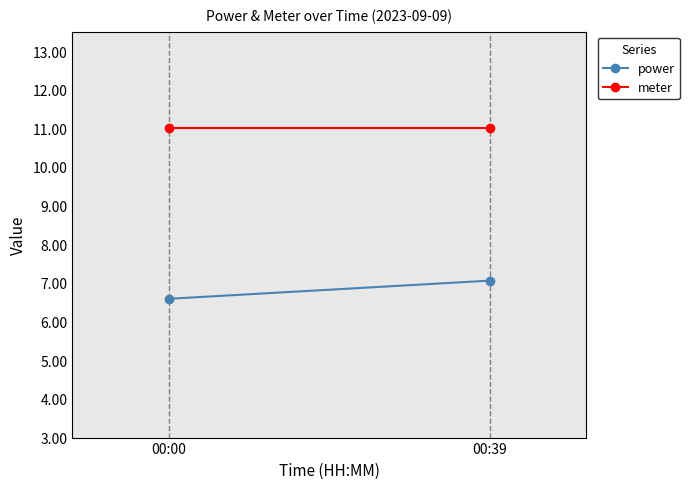

What is the difference between the highest and lowest values at 00:00?

4.4